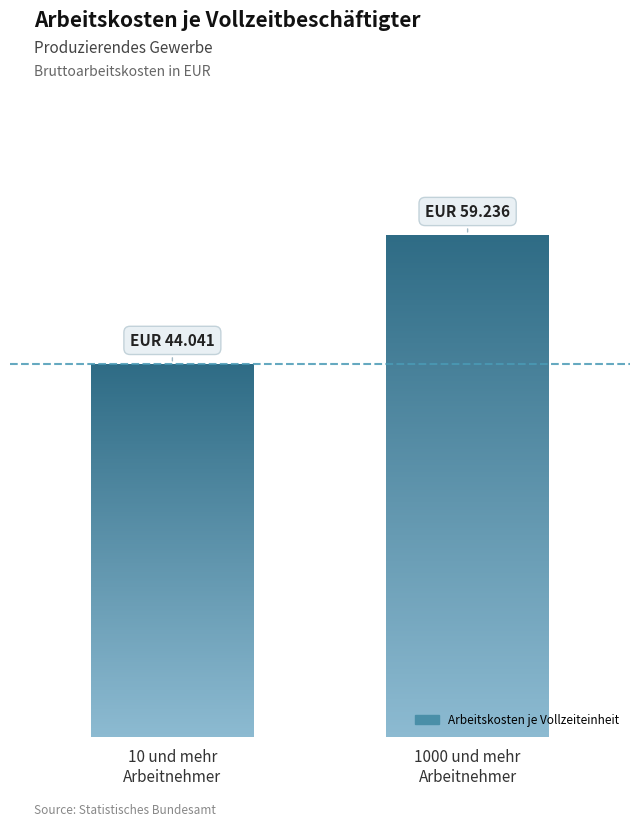

What is the change in value from 10 und mehr
Arbeitnehmer to 1000 und mehr
Arbeitnehmer?

+15195